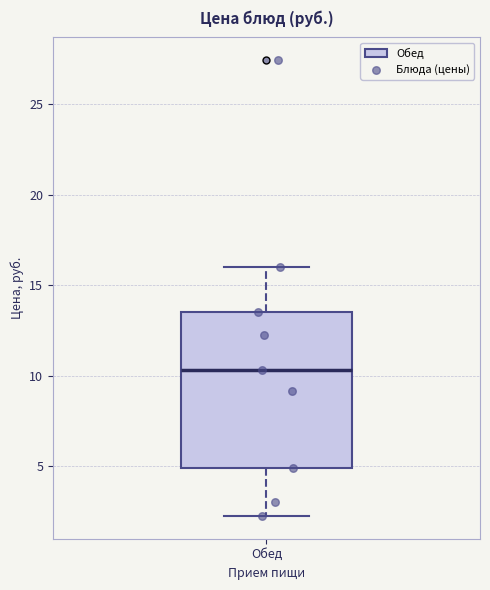

Read this box plot against the y-axis: the position of the median line, the range covered by the box, and the ends of both whiskers. The values are not printed on the chart, so give them approximately, as read against the axis.

median 10.5, box 5.0 to 13.5, whiskers 2.5 to 16.0